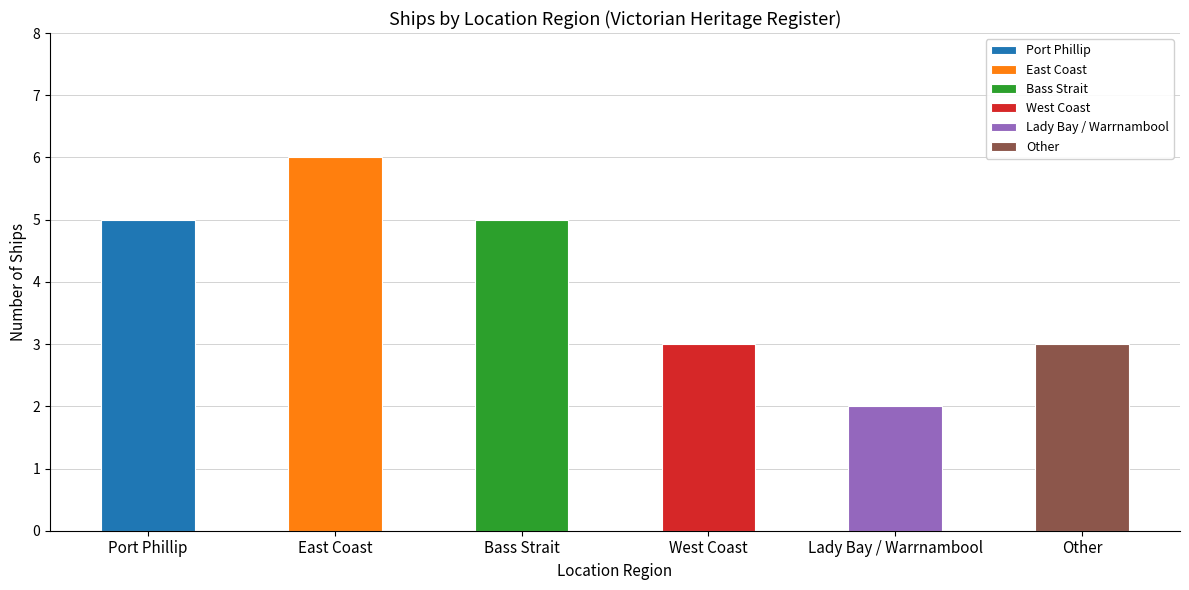

What is the difference between the second highest and minimum values?

3